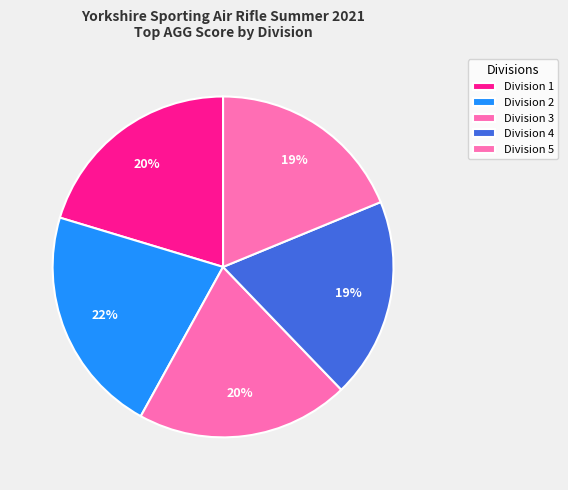

Which has a higher value, Division 5 or Division 1?

Division 1